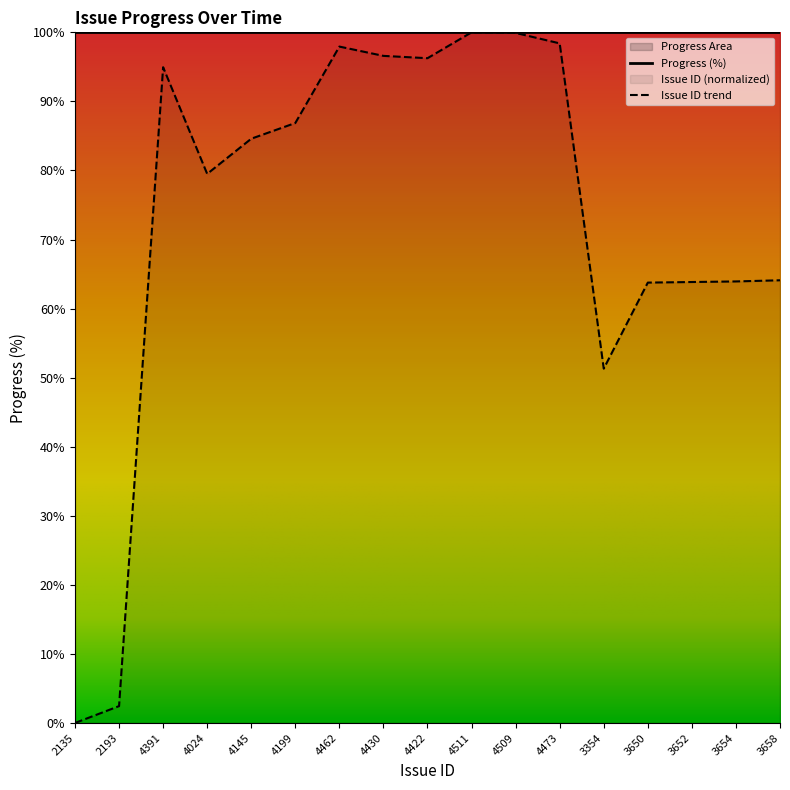

List the labels in order of value, smallest first.

2135, 2193, 3354, 3650, 3652, 3654, 3658, 4024, 4145, 4199, 4391, 4422, 4430, 4462, 4473, 4509, 4511